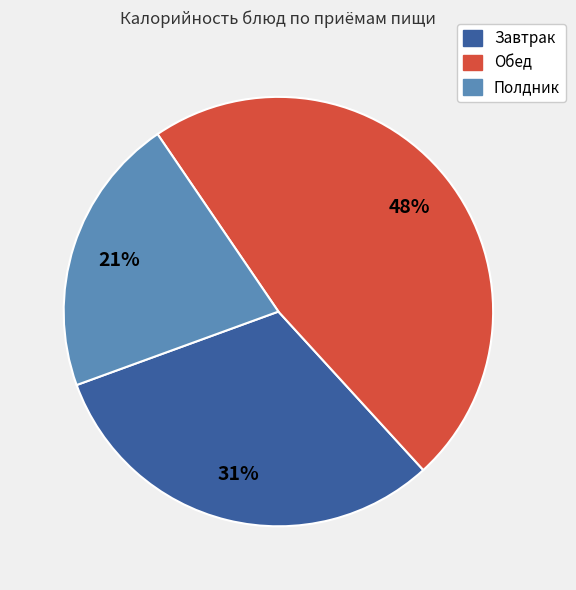

To the nearest percent, what is the average slice percentage?

33%